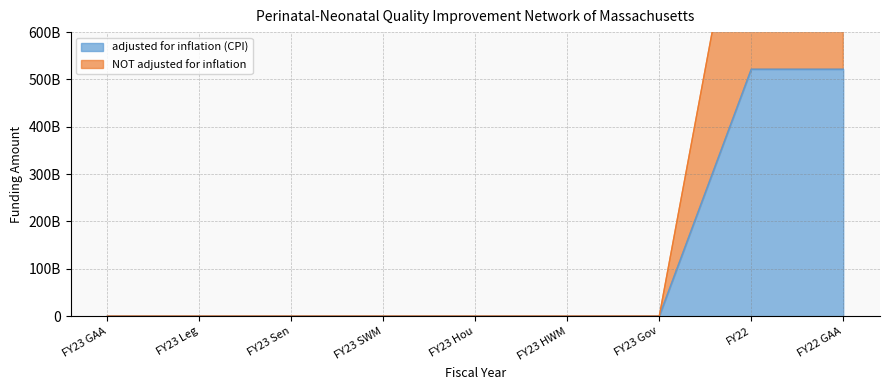

At which category is the sum across all series the highest?

FY22